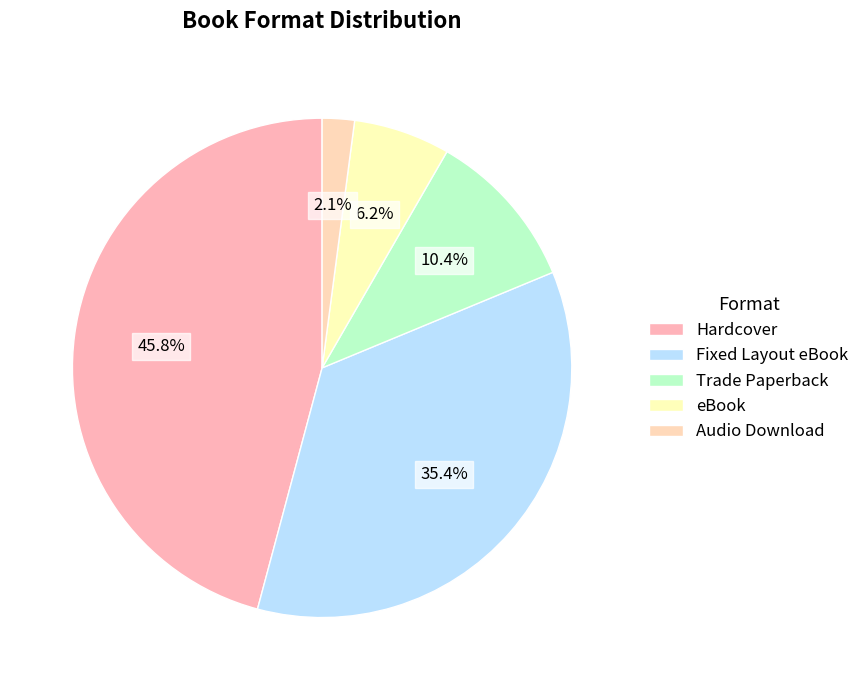

How many segments does this pie chart have?

5